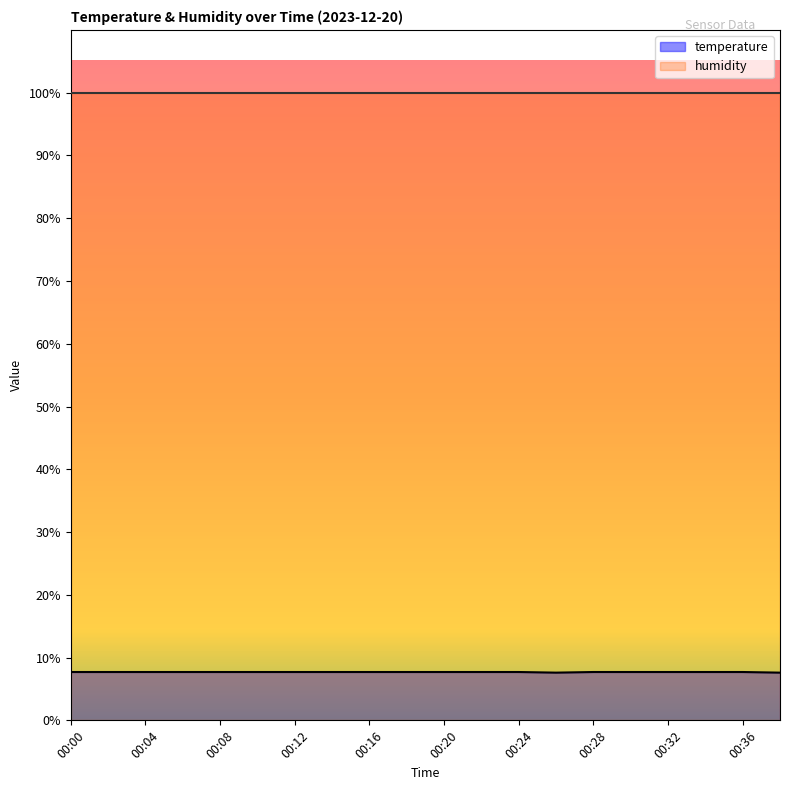

What is the ratio of the value at 00:02 to the value at 00:20?

1.0